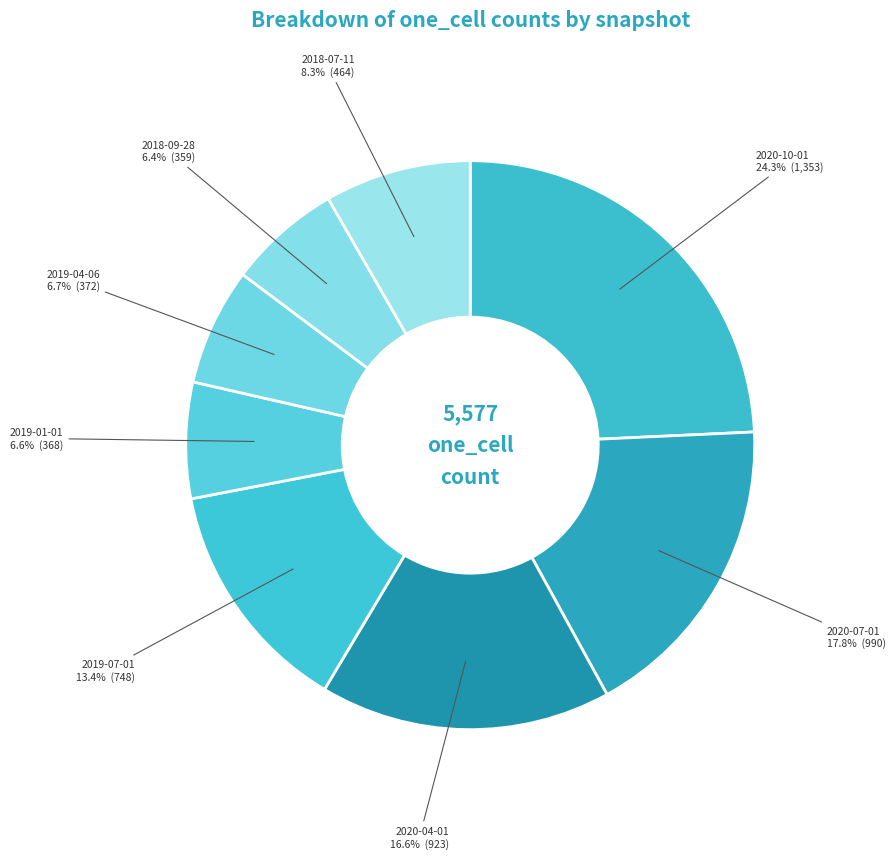

What is the ratio of the value at 2018-07-11 to the value at 2018-09-28?

1.3